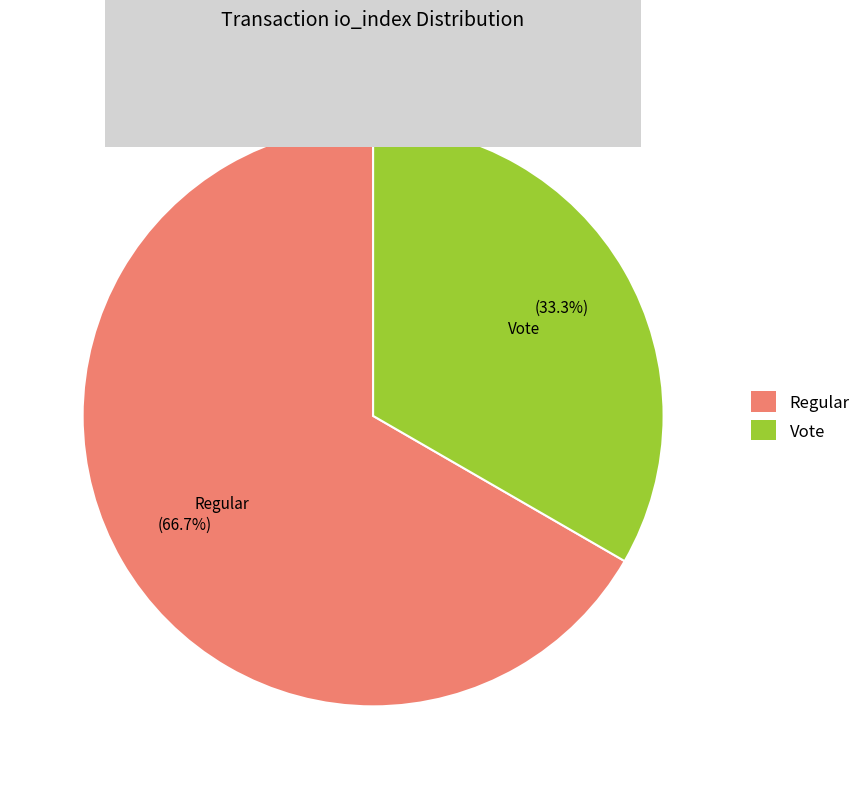

What percentage do Regular and Vote together represent?

100.0%